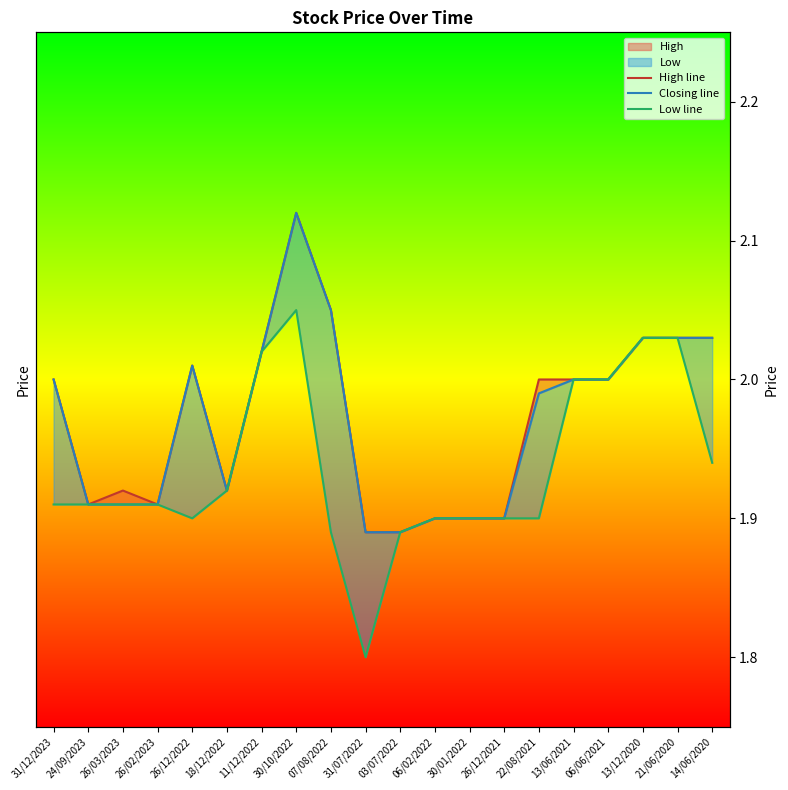

Is it true that High line equals 2.8 at 30/10/2022?

False